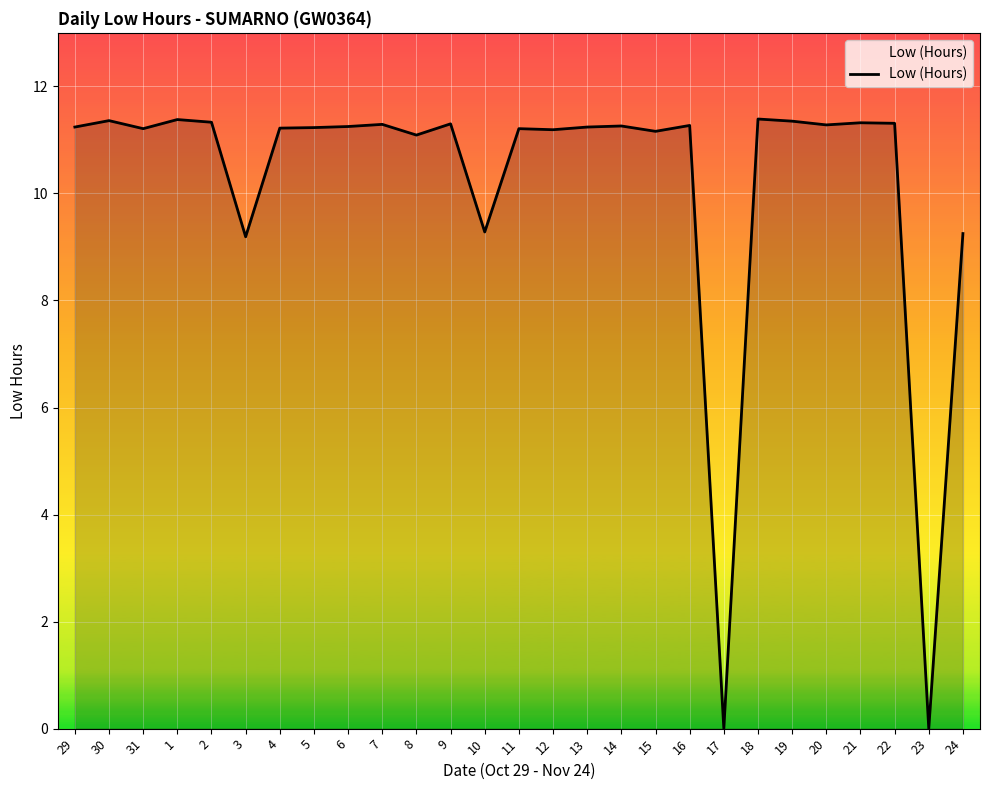

How many lines are shown in the chart?

1